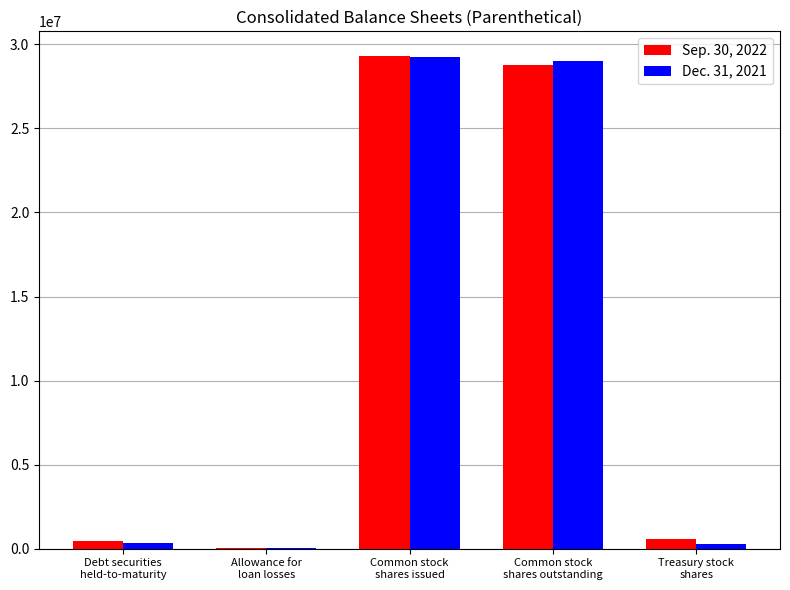

What is the sum of all Dec. 31, 2021 values?

58913057